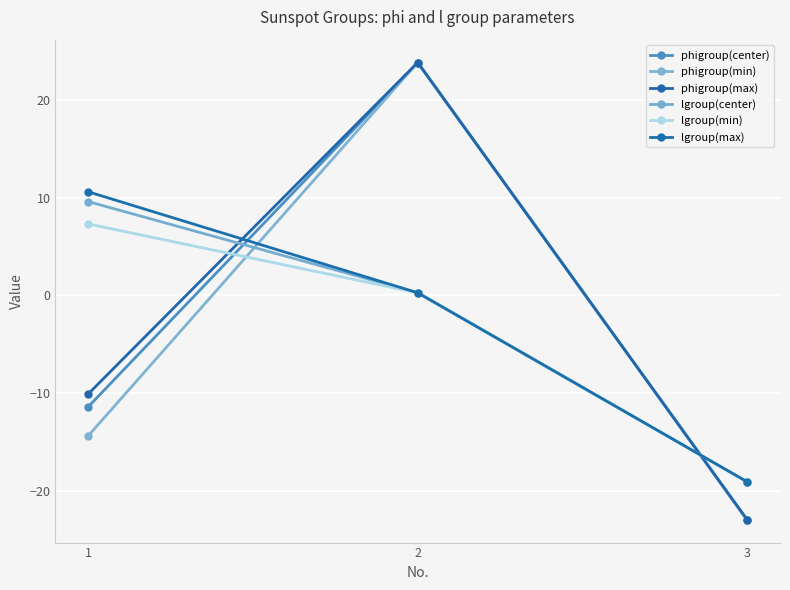

What is the spread (max minus min) of values at 1?

25.0